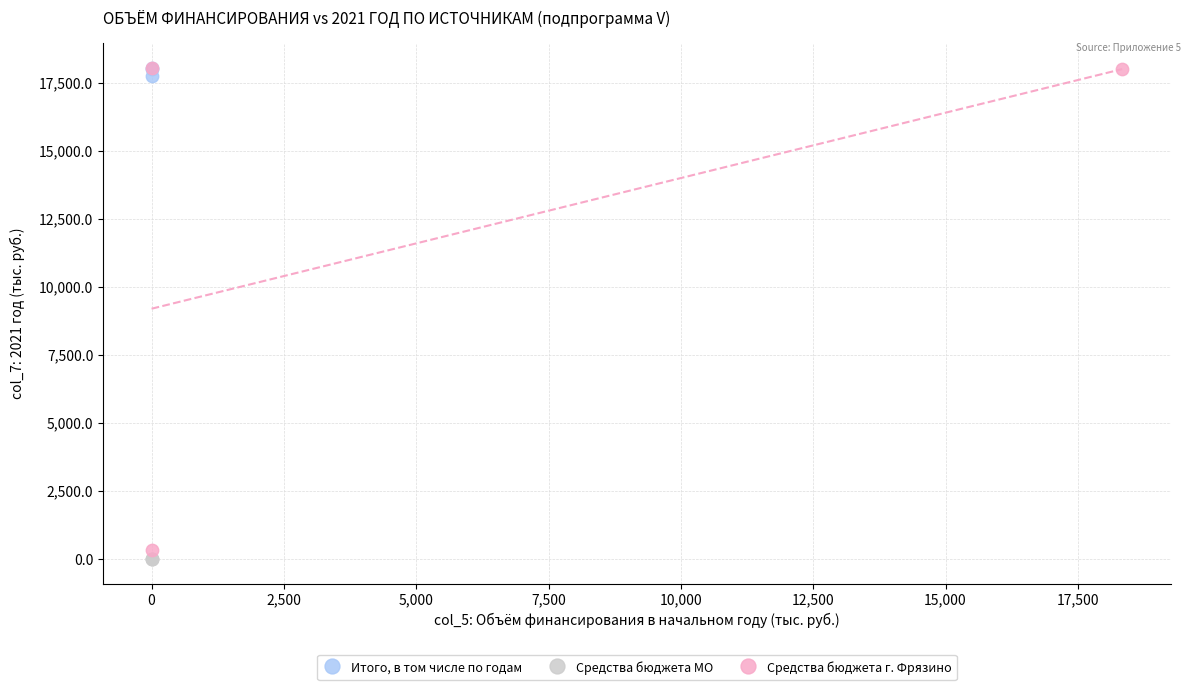

What are all the series names shown in the legend?

Итого, в том числе по годам, Средства бюджета МО, Средства бюджета г. Фрязино